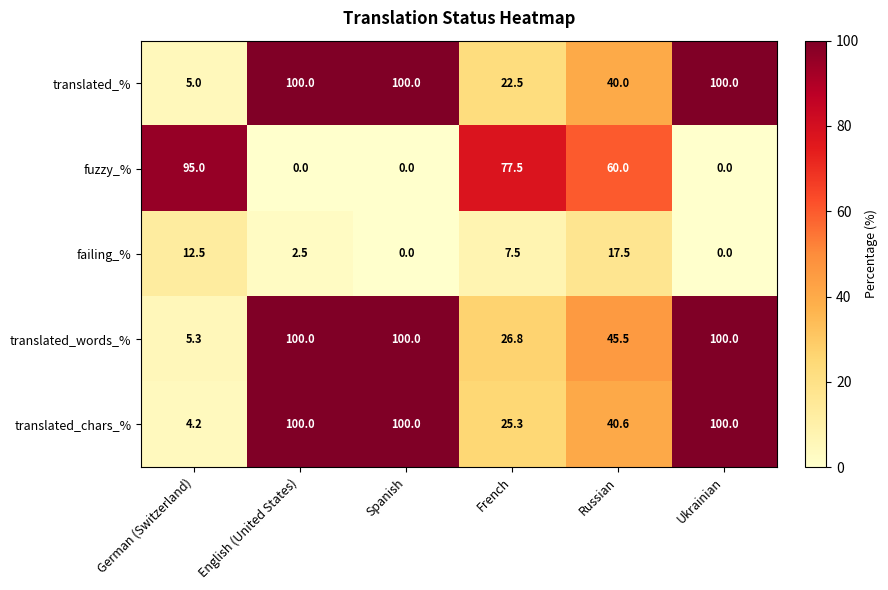

At which category is the sum across all series the highest?

English (United States)